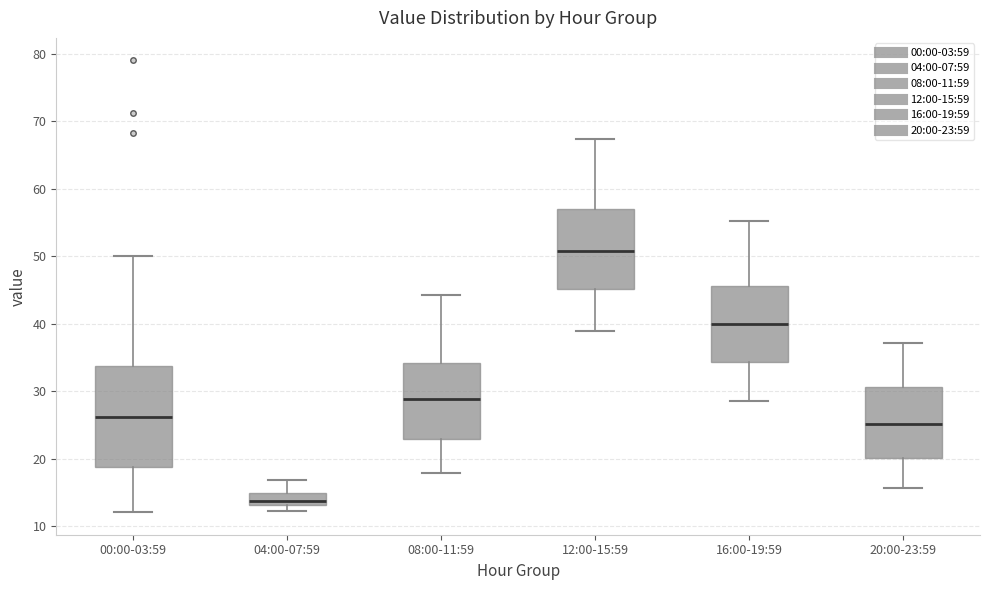

Reading left to right, read every box against the y-axis: the position of its median line, the range the box covers, and the ends of its whiskers. The values are not printed on the chart, so give them approximately, as read against the axis.

00:00-03:59: median 26, box 19 to 34, whiskers 12 to 50
04:00-07:59: median 14, box 13 to 15, whiskers 12 to 17
08:00-11:59: median 29, box 23 to 34, whiskers 18 to 44
12:00-15:59: median 51, box 45 to 57, whiskers 39 to 67
16:00-19:59: median 40, box 34 to 46, whiskers 29 to 55
20:00-23:59: median 25, box 20 to 31, whiskers 16 to 37